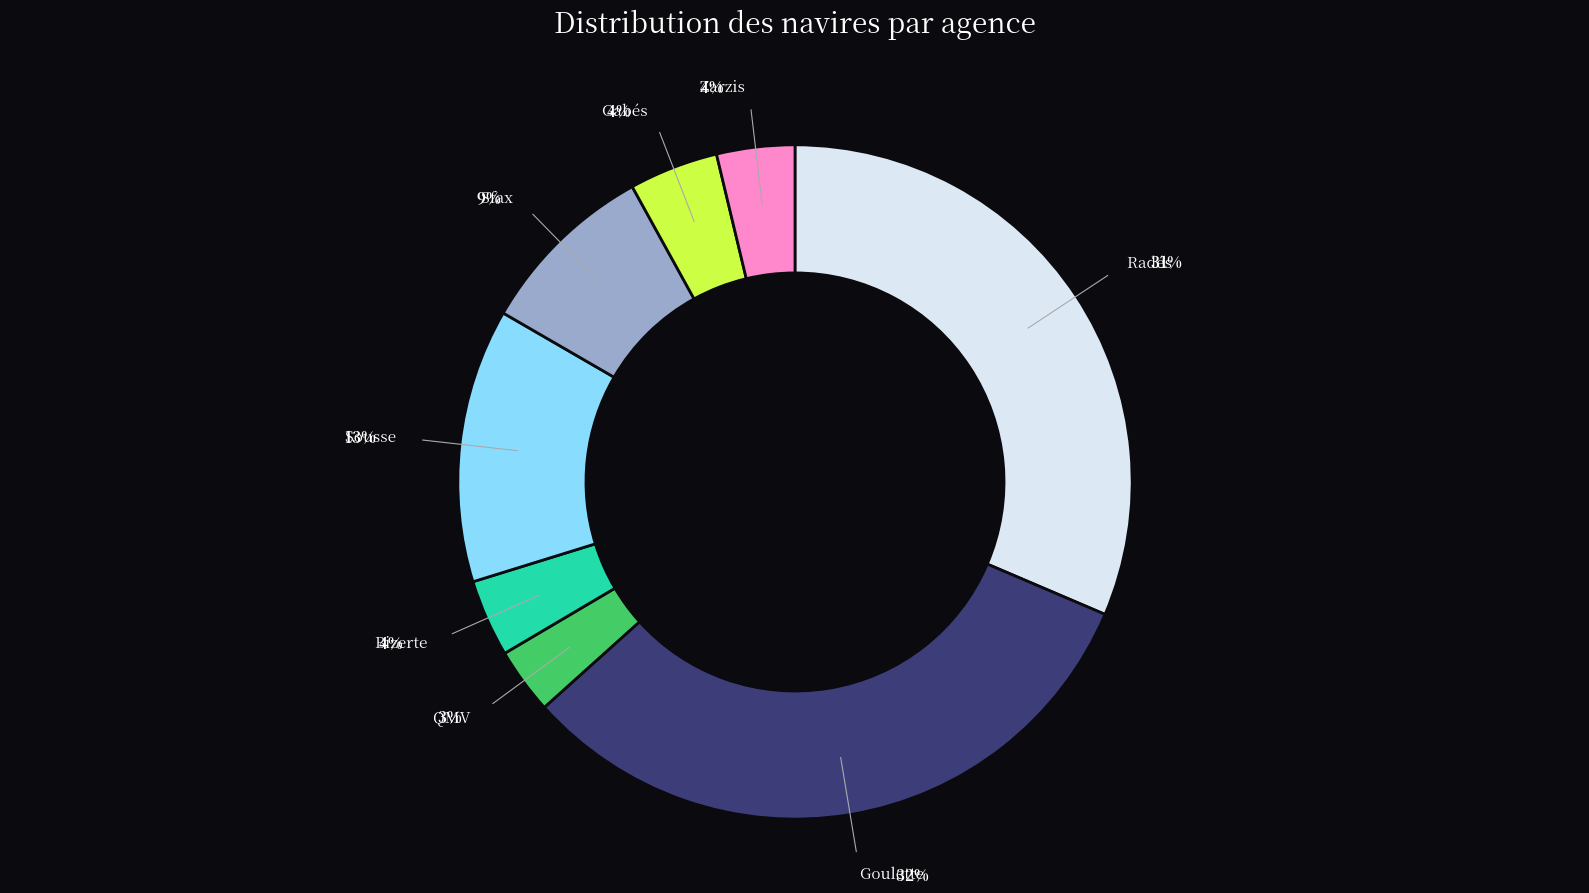

Is there any slice that represents more than half of the pie?

No